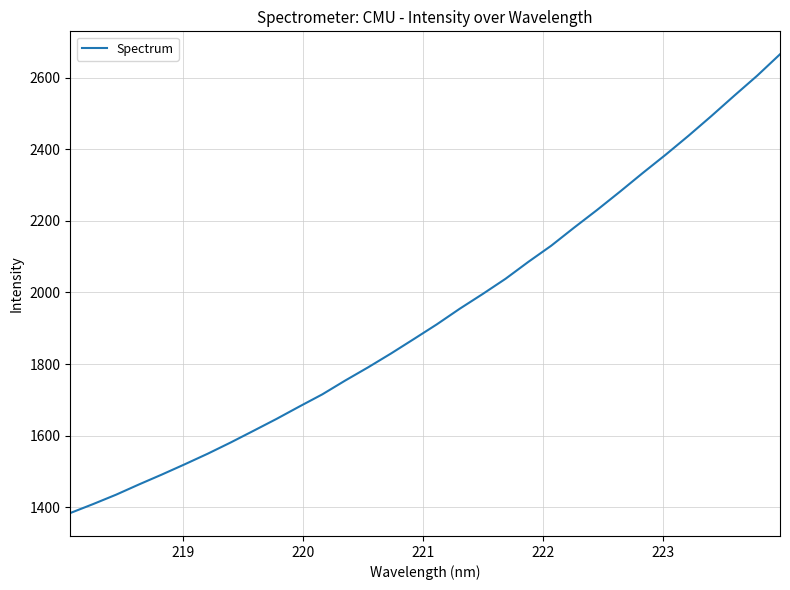

True or false: there are more than 2 points higher than both neighbors.

False